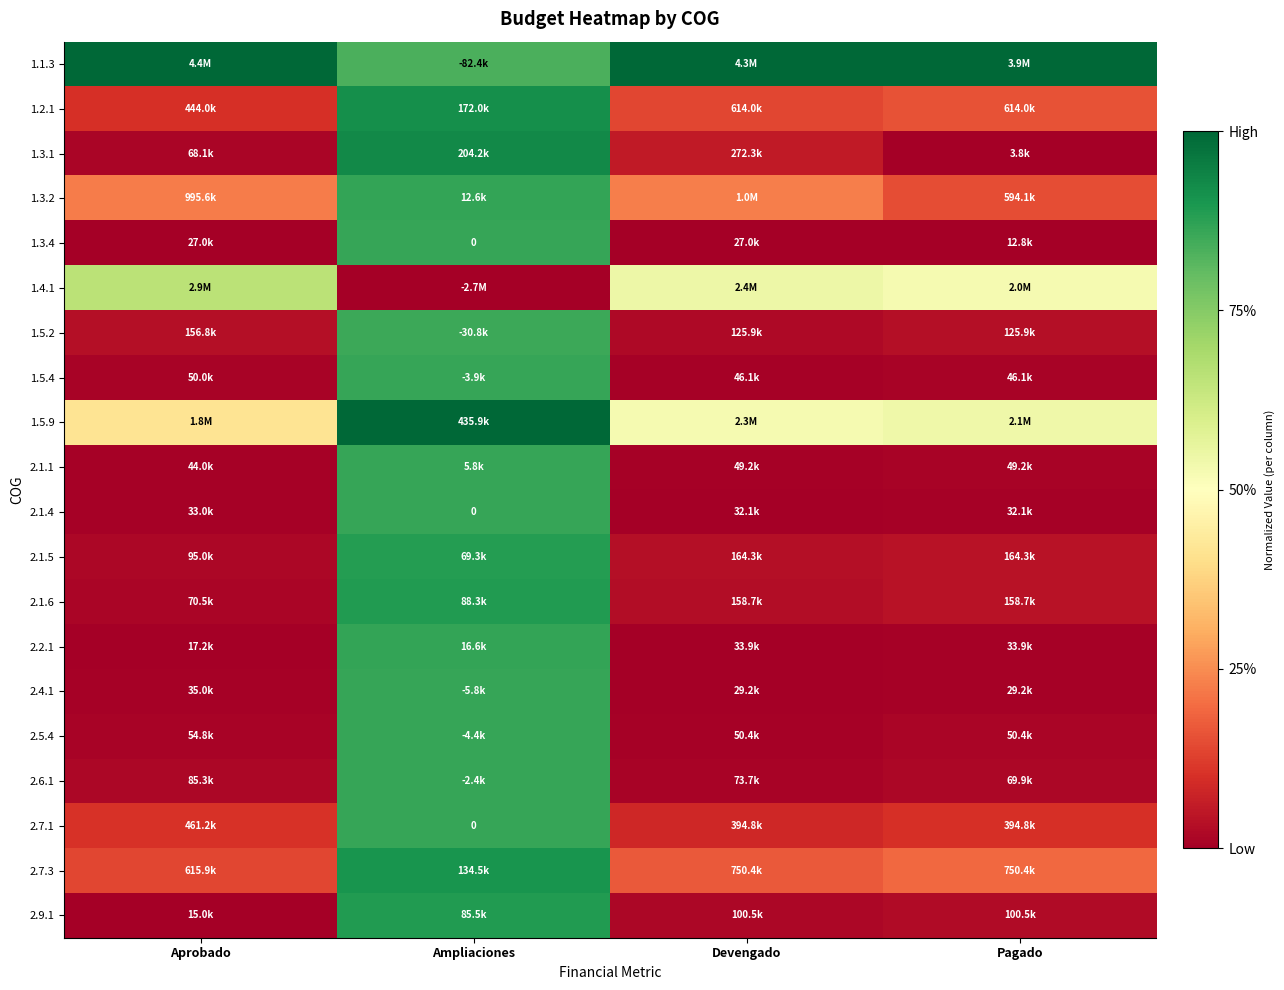

What is the maximum value for 1.5.9?

1.0